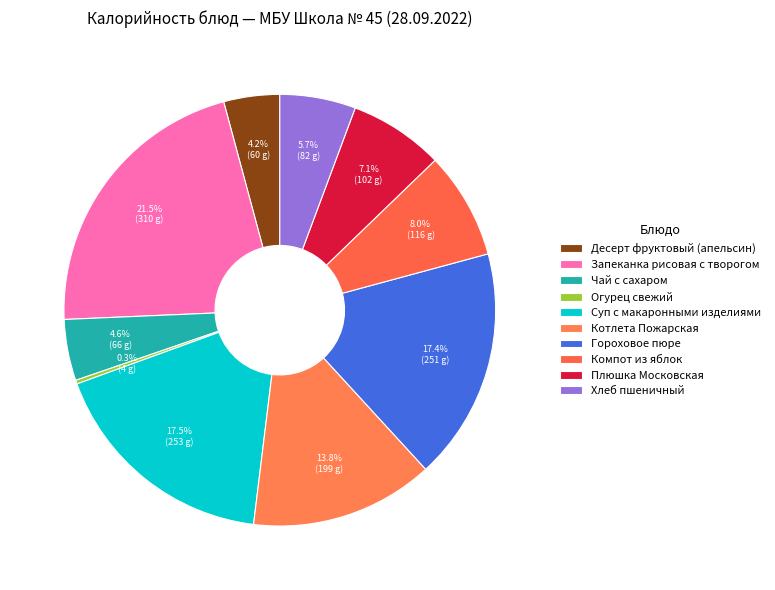

Is it true that Огурец свежий is 5% of the pie?

False